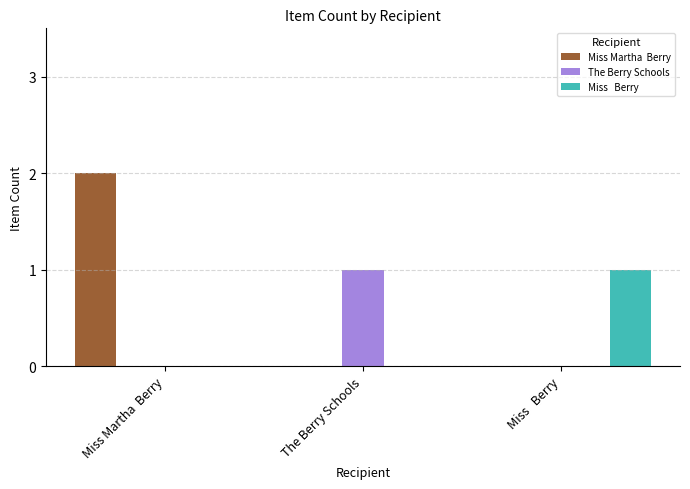

How many groups of bars are there?

3